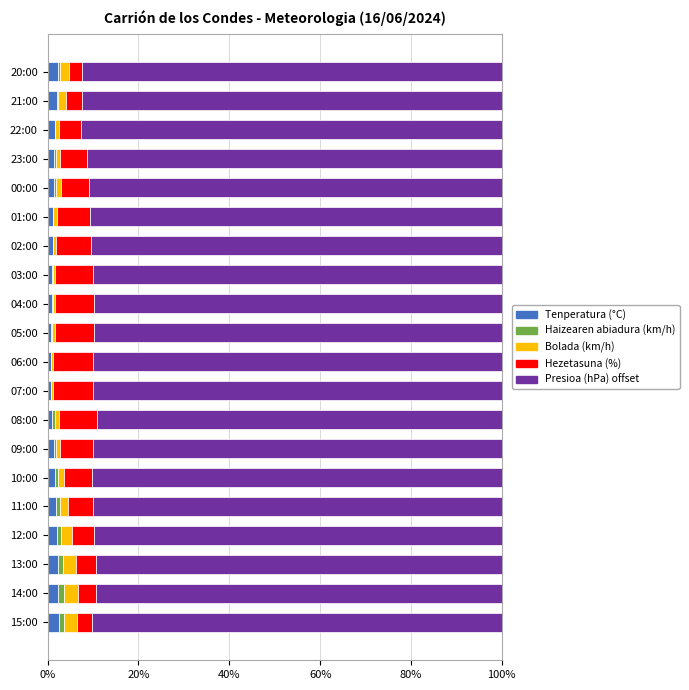

What is the highest value of the Tenperatura (°C) series?

2.4